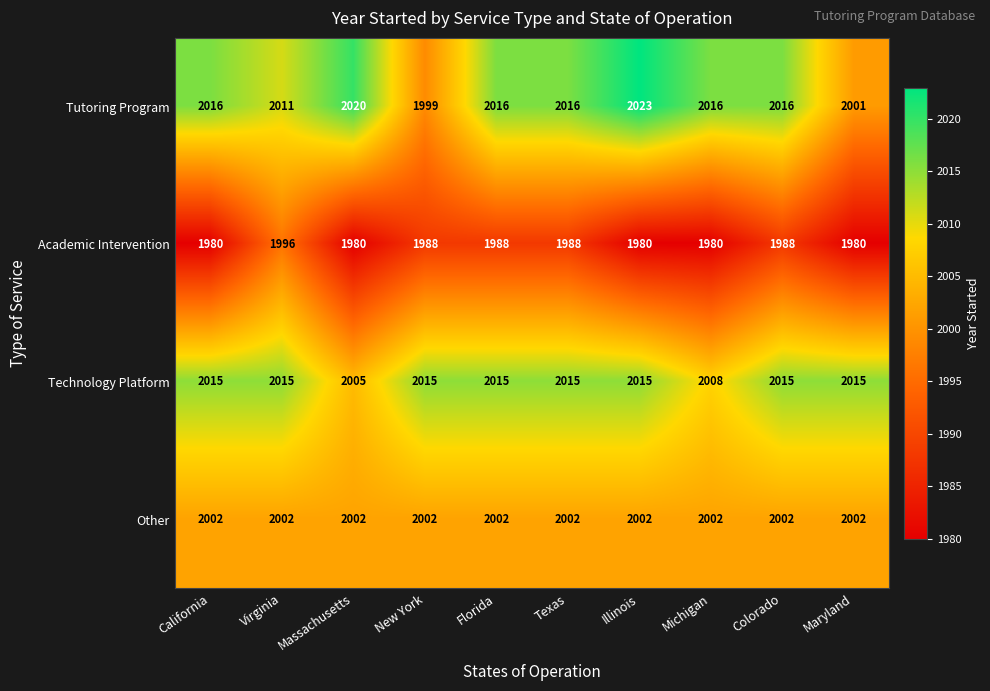

Count the Academic Intervention values in the range 1980 to 1988.

9